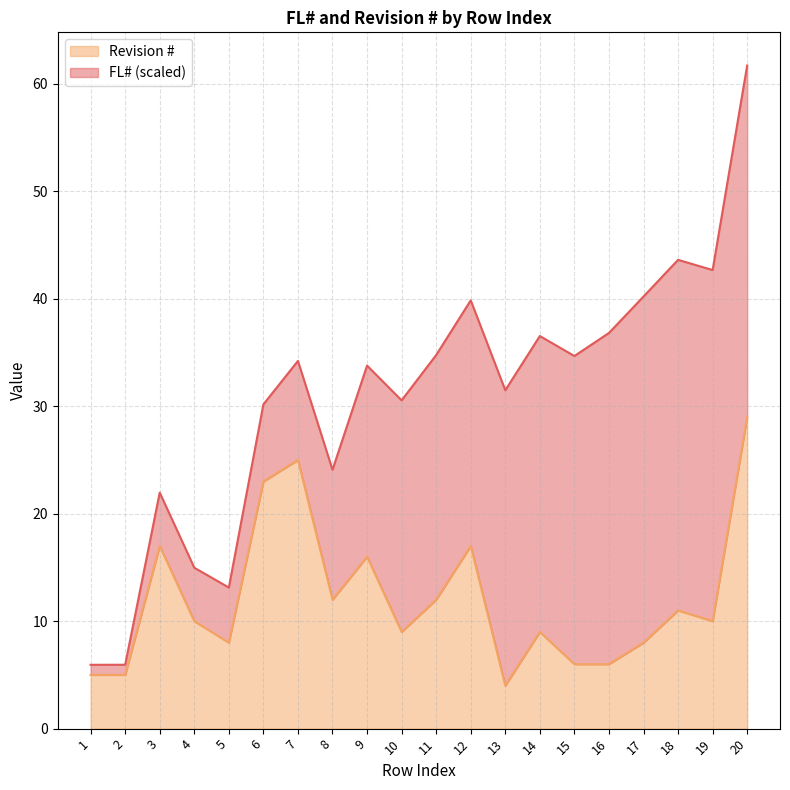

Between 4 and 16, which is larger?

4